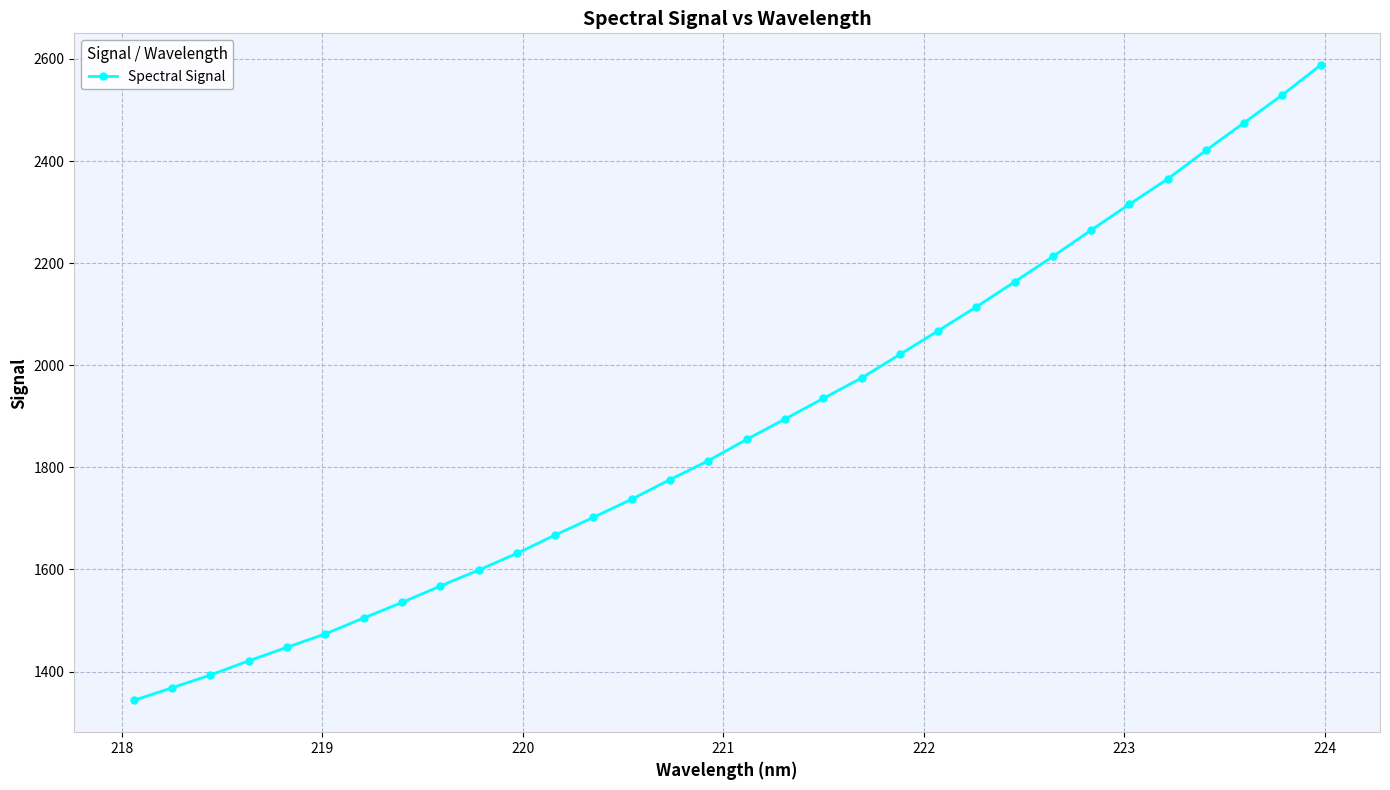

What is the smallest value displayed?

1343.5